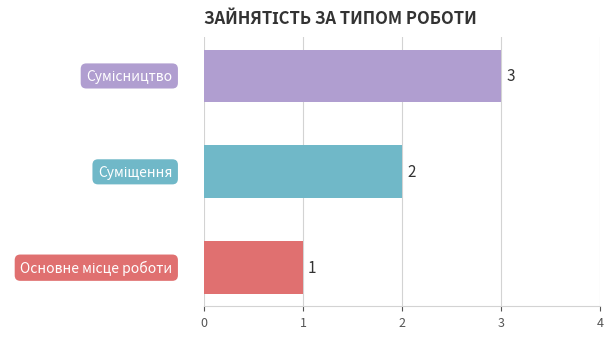

Count the values in the range 1 to 3.

3